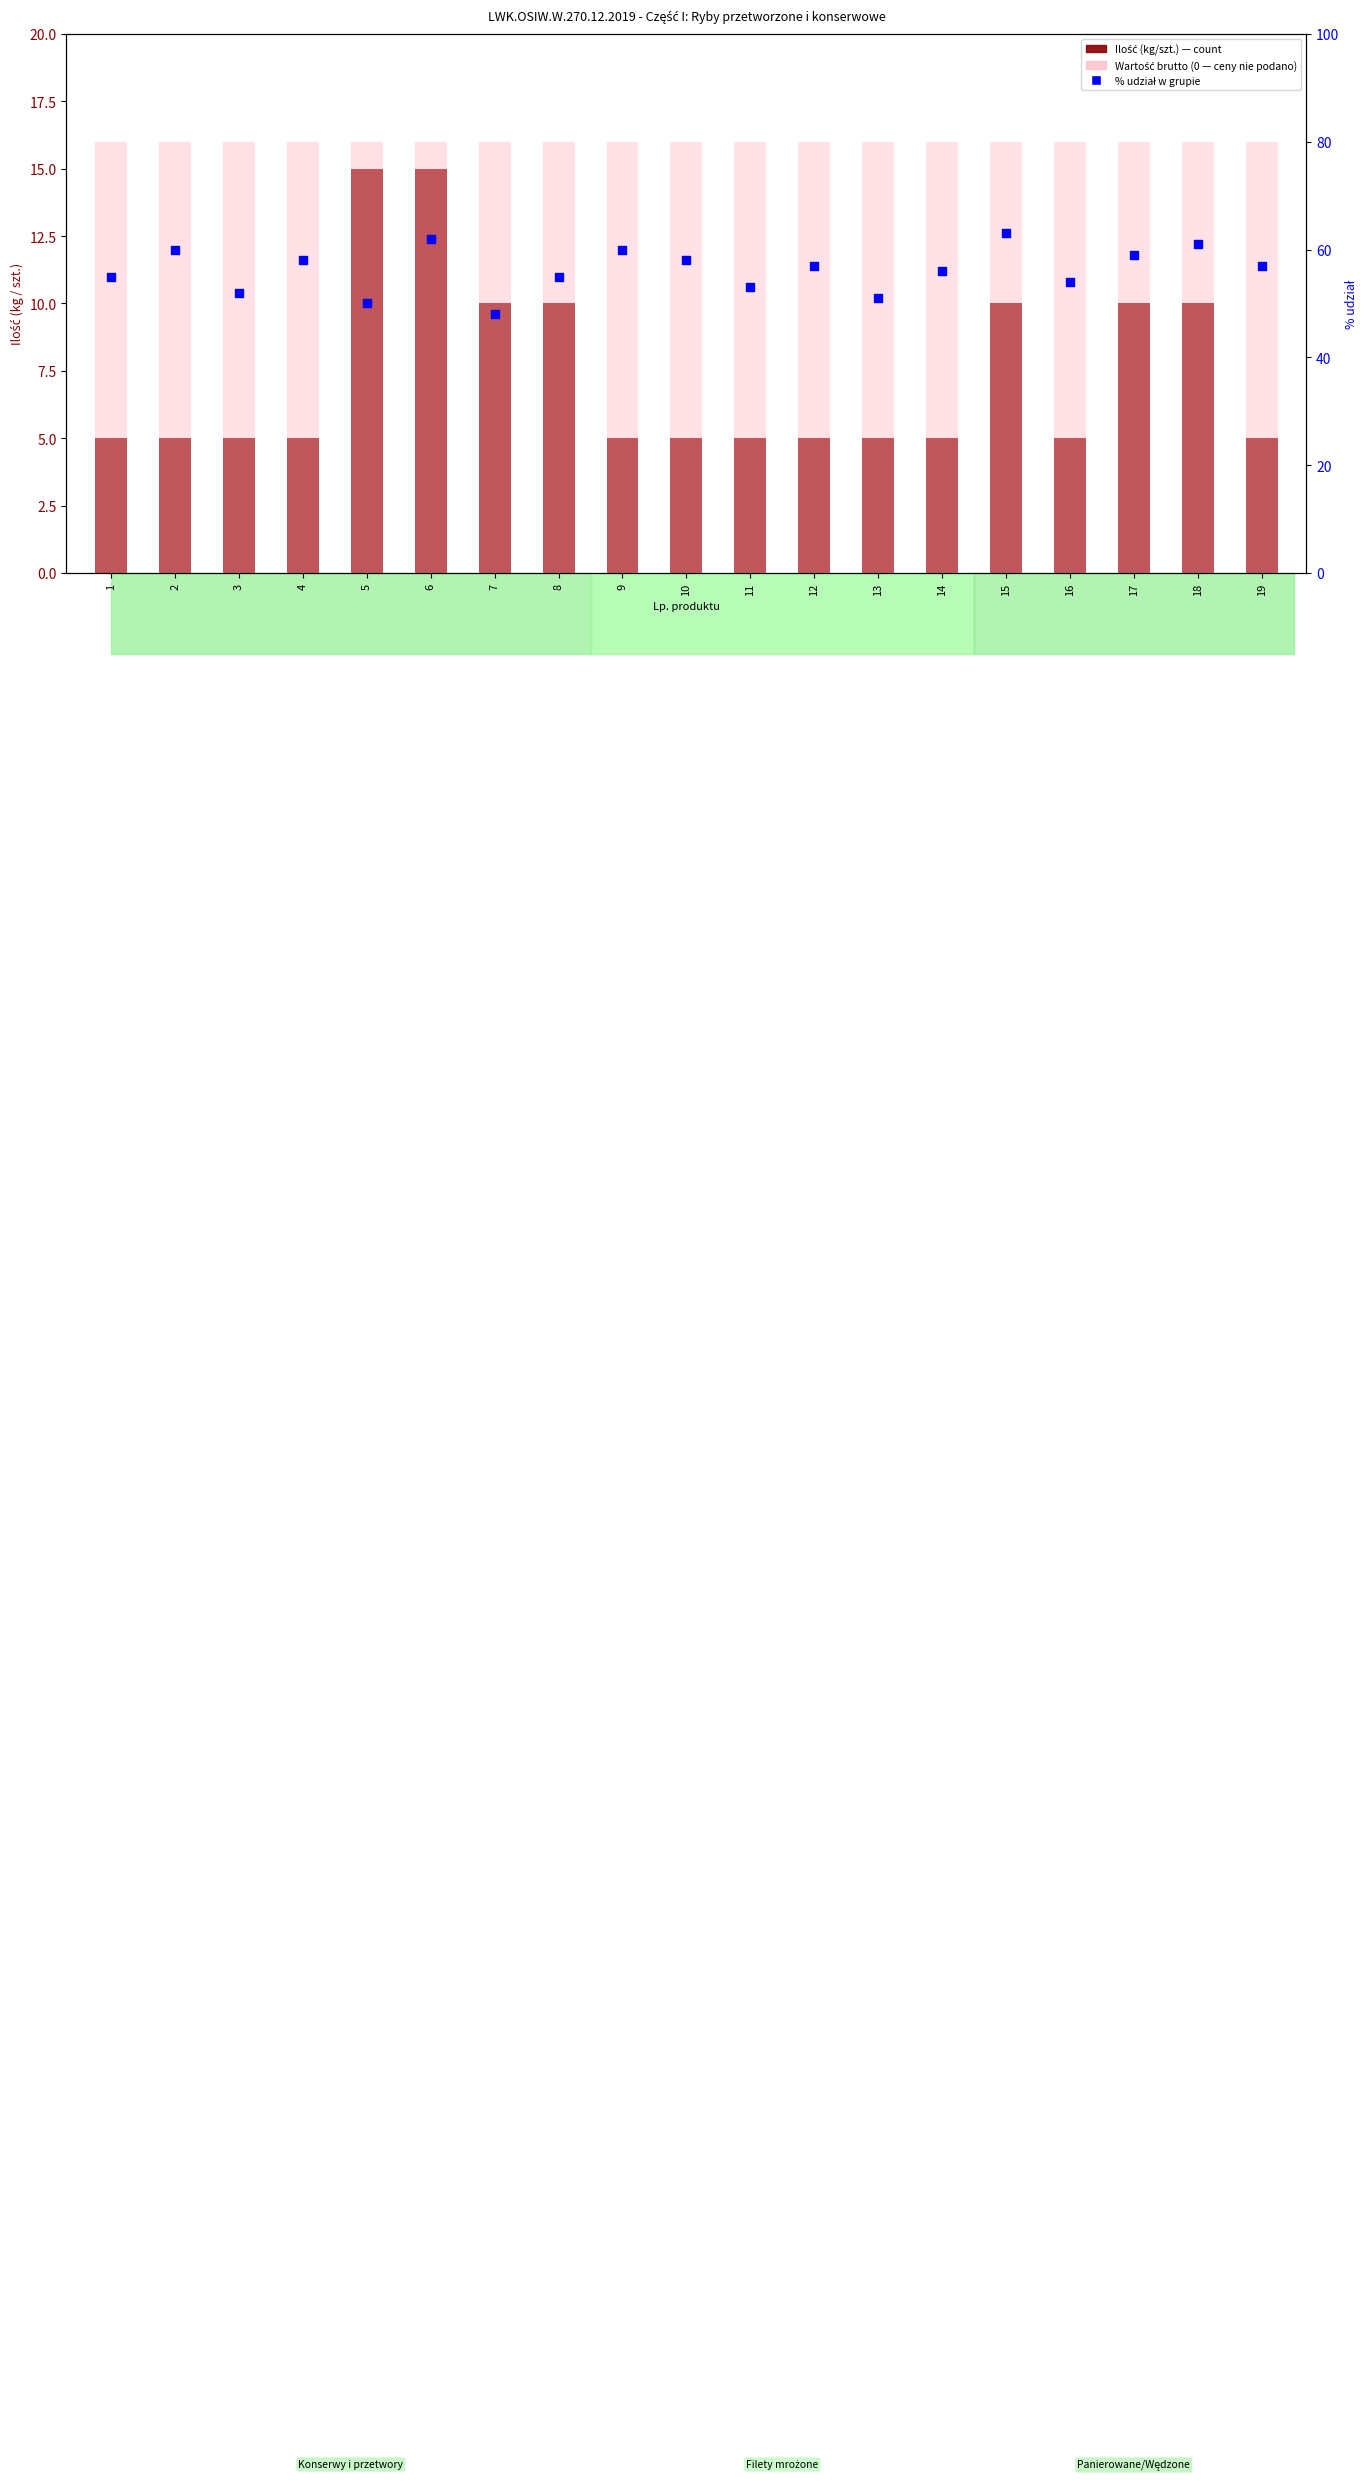

Which series has the largest Y range (max minus min)?

% udział w grupie